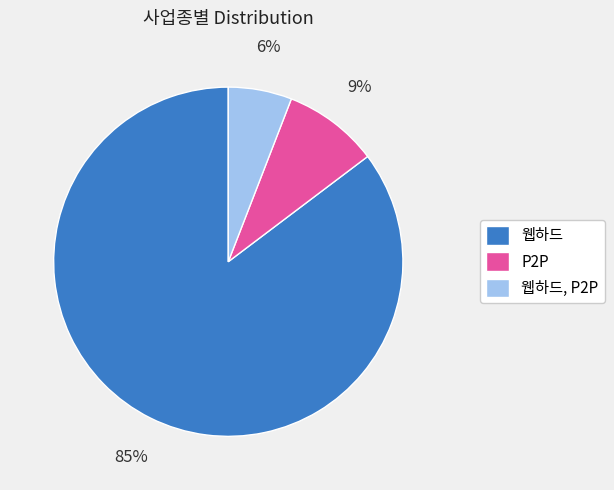

To the nearest percent, what percentage of the pie is 웹하드, P2P?

6%